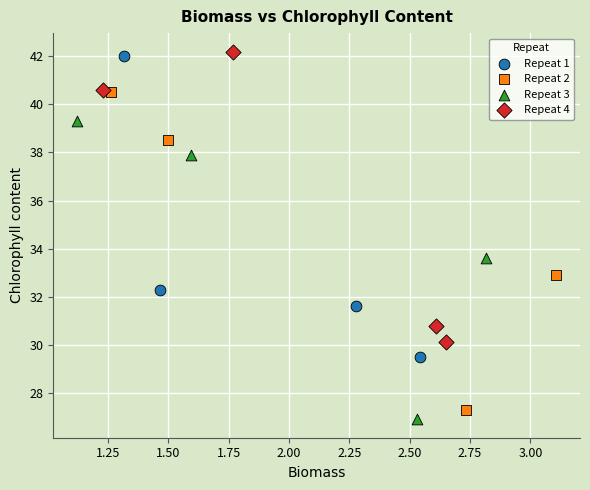

Which series has the largest Y range (max minus min)?

Repeat 2